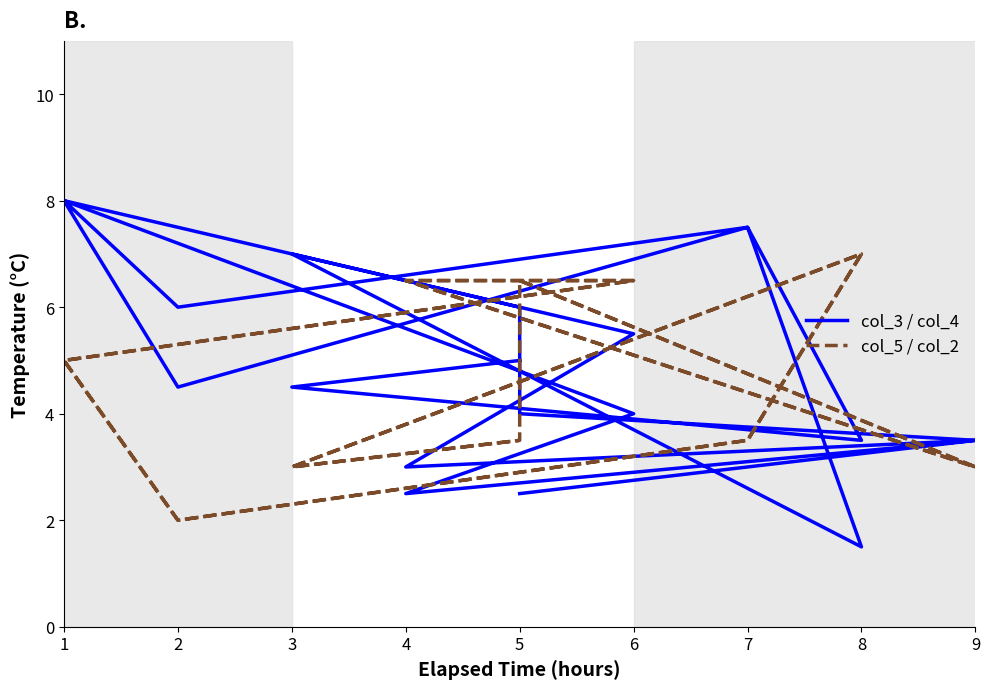

List the series in order of their overall mean, lowest first.

col_5 / col_2, col_3 / col_4